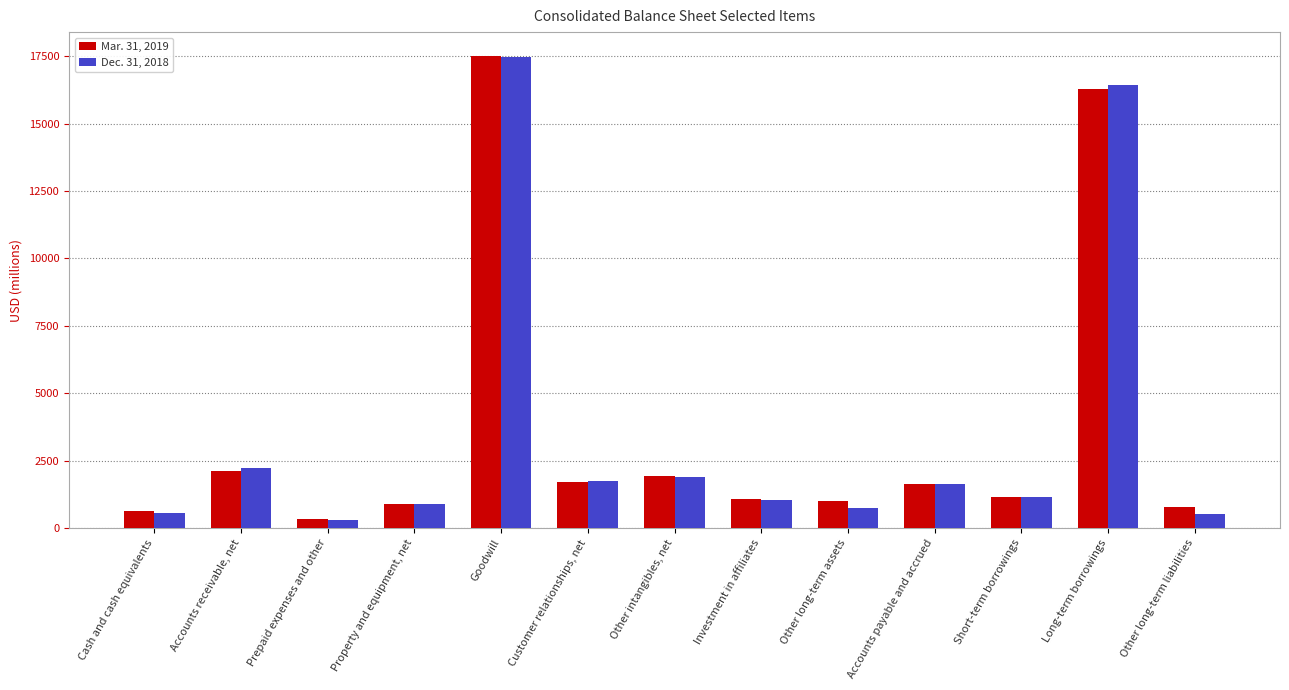

What is the label of the 2nd bar from the right?

Long-term borrowings